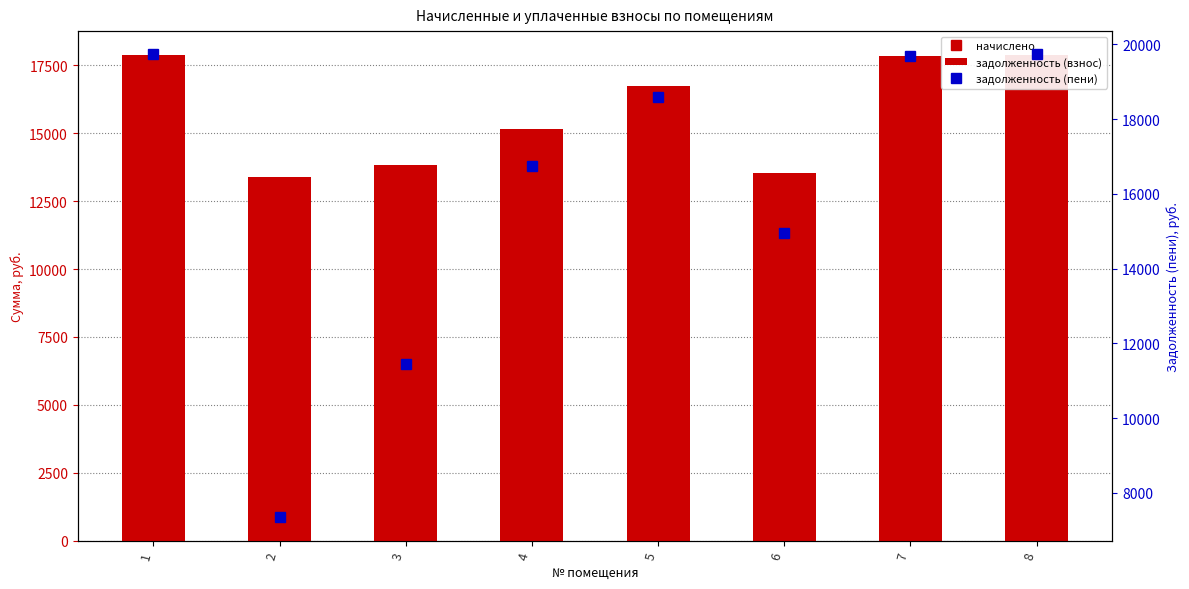

What is the value of the начислено bar at the 7th from the left?

1867.7